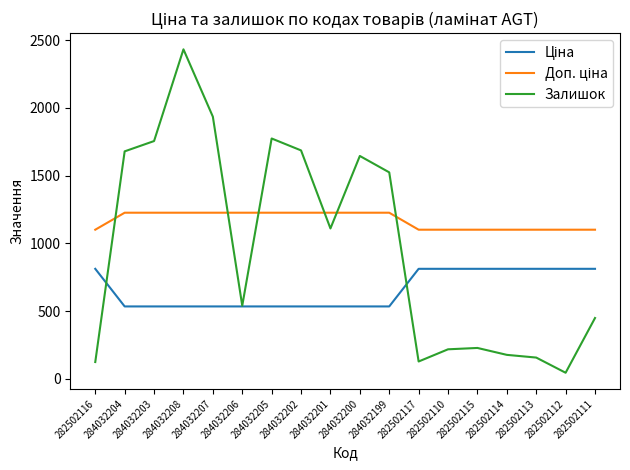

At which category is the sum across all series the highest?

284032208